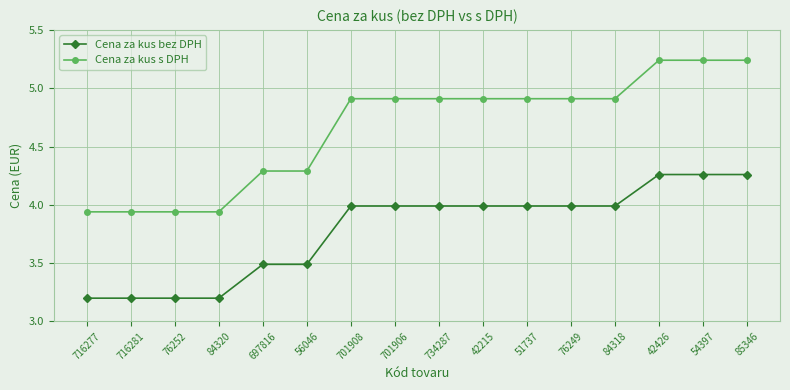

The value of Cena za kus bez DPH at 84318 is 4.0. True or false?

True